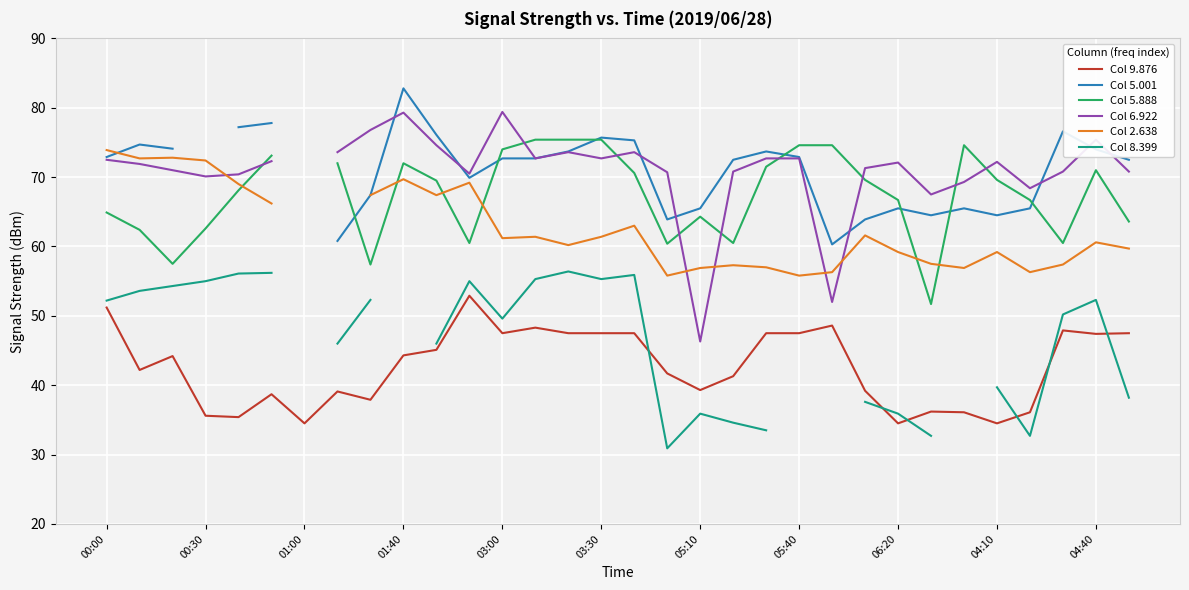

At how many categories does at least one series exceed 44?

31